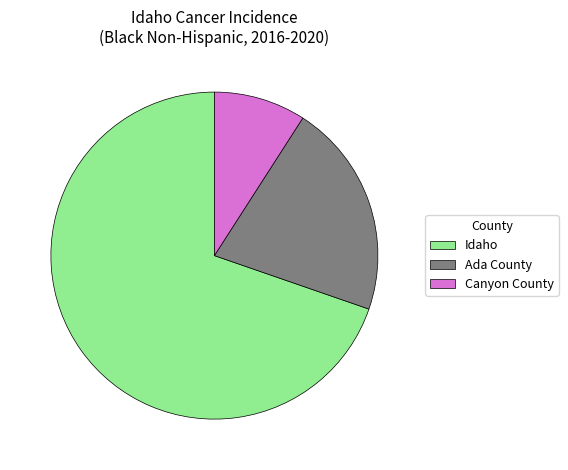

Which has a higher value, Idaho or Ada County?

Idaho